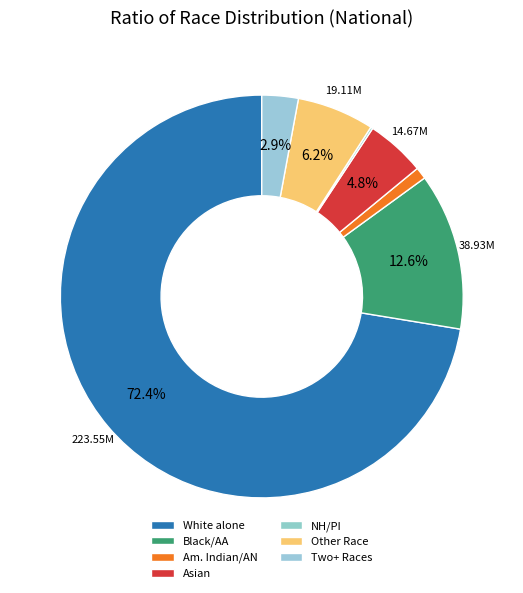

How many slices are in this pie chart?

7